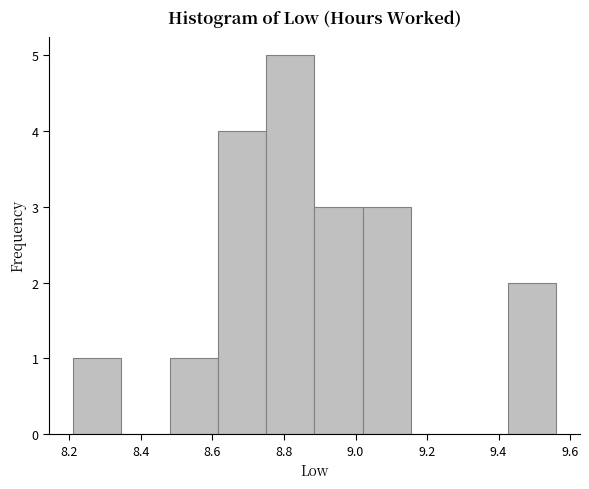

Reading left to right, list every bar in this chart as the range it spans on the x-axis followed by its height. Neither the bar edges nor the heights are printed on the chart, so give them approximately, as read against the axes.

8.210 to 8.345: 1
8.345 to 8.480: 0
8.480 to 8.615: 1
8.615 to 8.750: 4
8.750 to 8.885: 5
8.885 to 9.020: 3
9.020 to 9.155: 3
9.155 to 9.290: 0
9.290 to 9.425: 0
9.425 to 9.560: 2